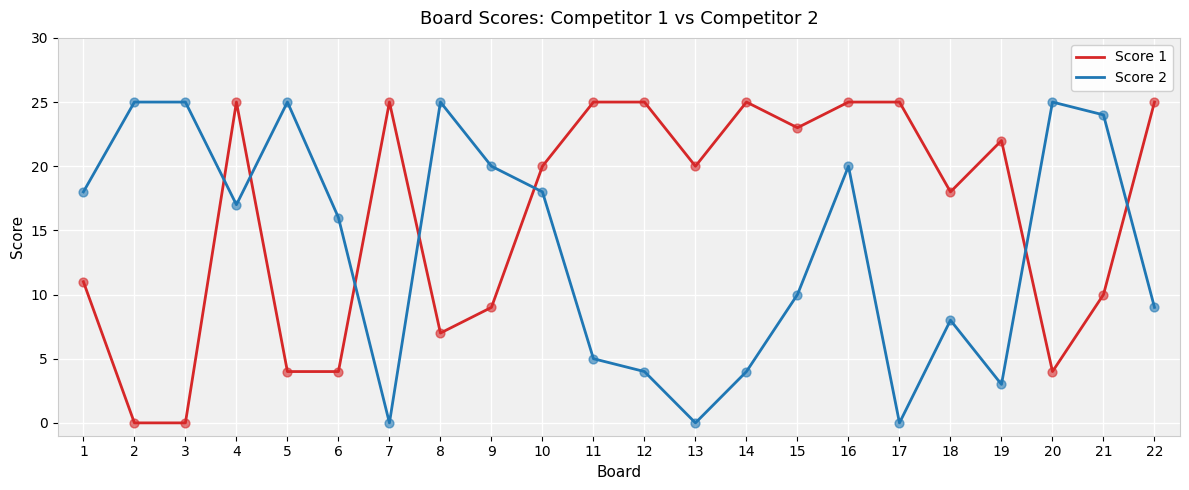

Which series changed the most between 9 and 16?

Score 1